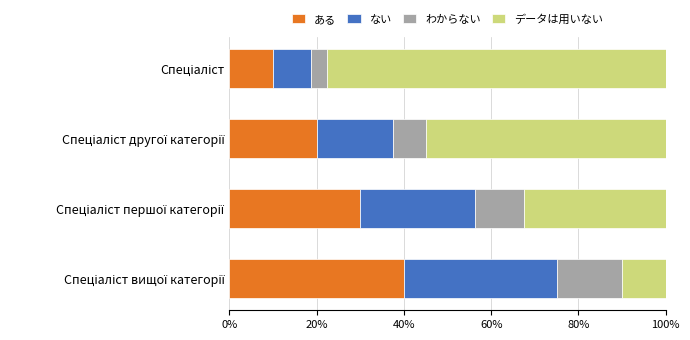

How many categories are shown in the chart?

4